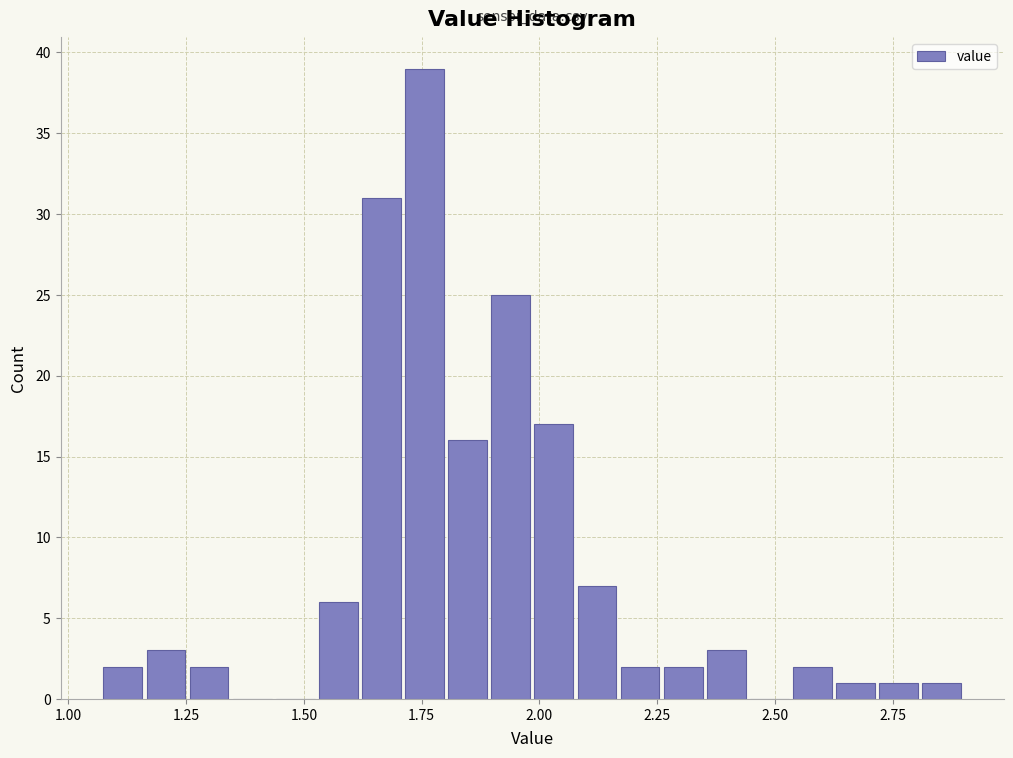

Around what value on the x-axis is the tallest bar? Give the approximate position of its centre, as read against the axis.

1.75